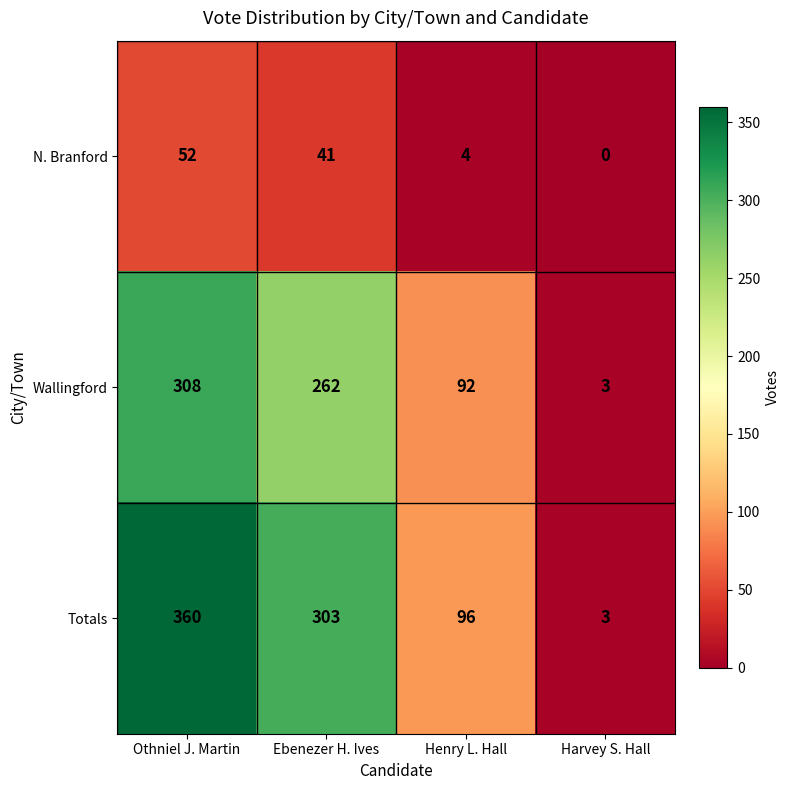

Reading right to left, what are all the values shown in this chart?

N. Branford: Harvey S. Hall=0	Henry L. Hall=4	Ebenezer H. Ives=41	Othniel J. Martin=52
Wallingford: Harvey S. Hall=3	Henry L. Hall=92	Ebenezer H. Ives=262	Othniel J. Martin=308
Totals: Harvey S. Hall=3	Henry L. Hall=96	Ebenezer H. Ives=303	Othniel J. Martin=360